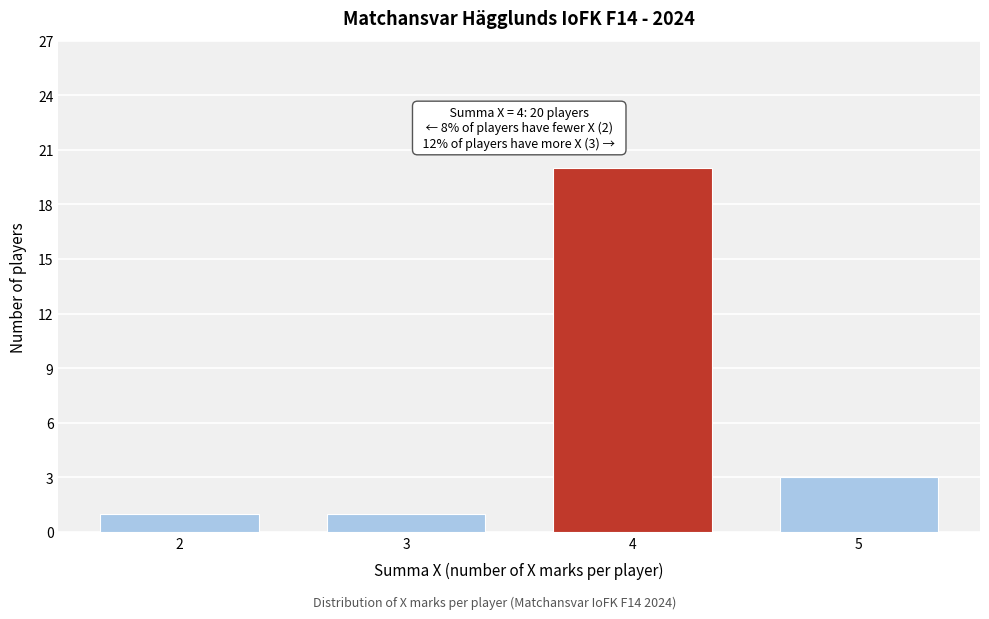

Reading right to left, what are all the values shown in this chart?

3	20	1	1